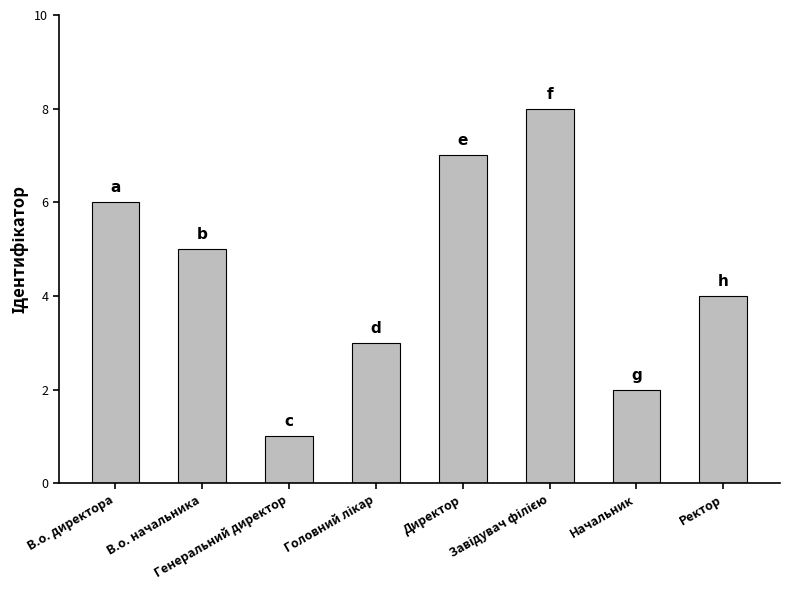

Count the values in the range 3 to 7.

5